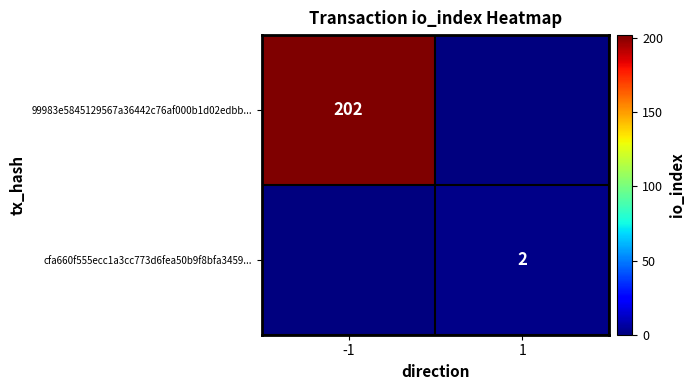

What is the difference between the highest and lowest values at 1?

2